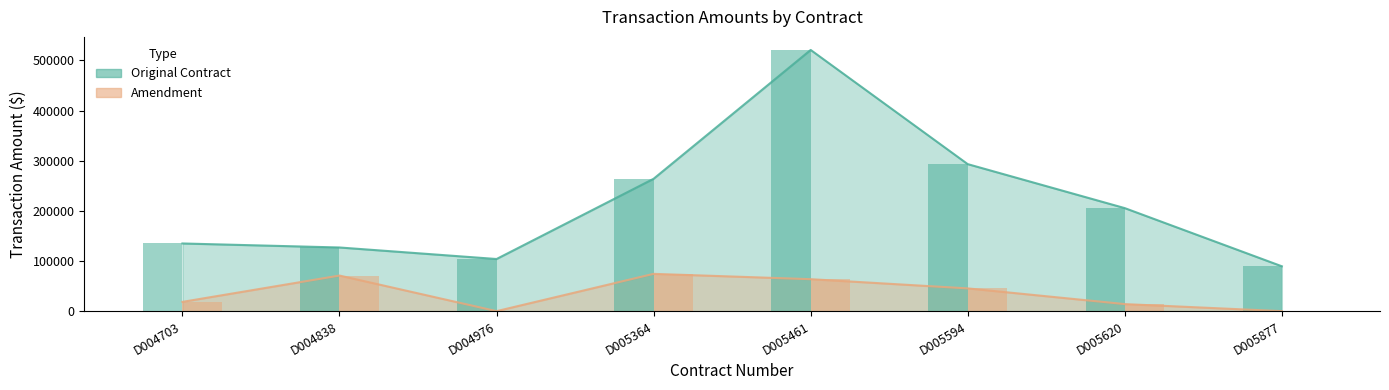

What is the sum of the Amendment values at D004838 and D005877?

71000.0